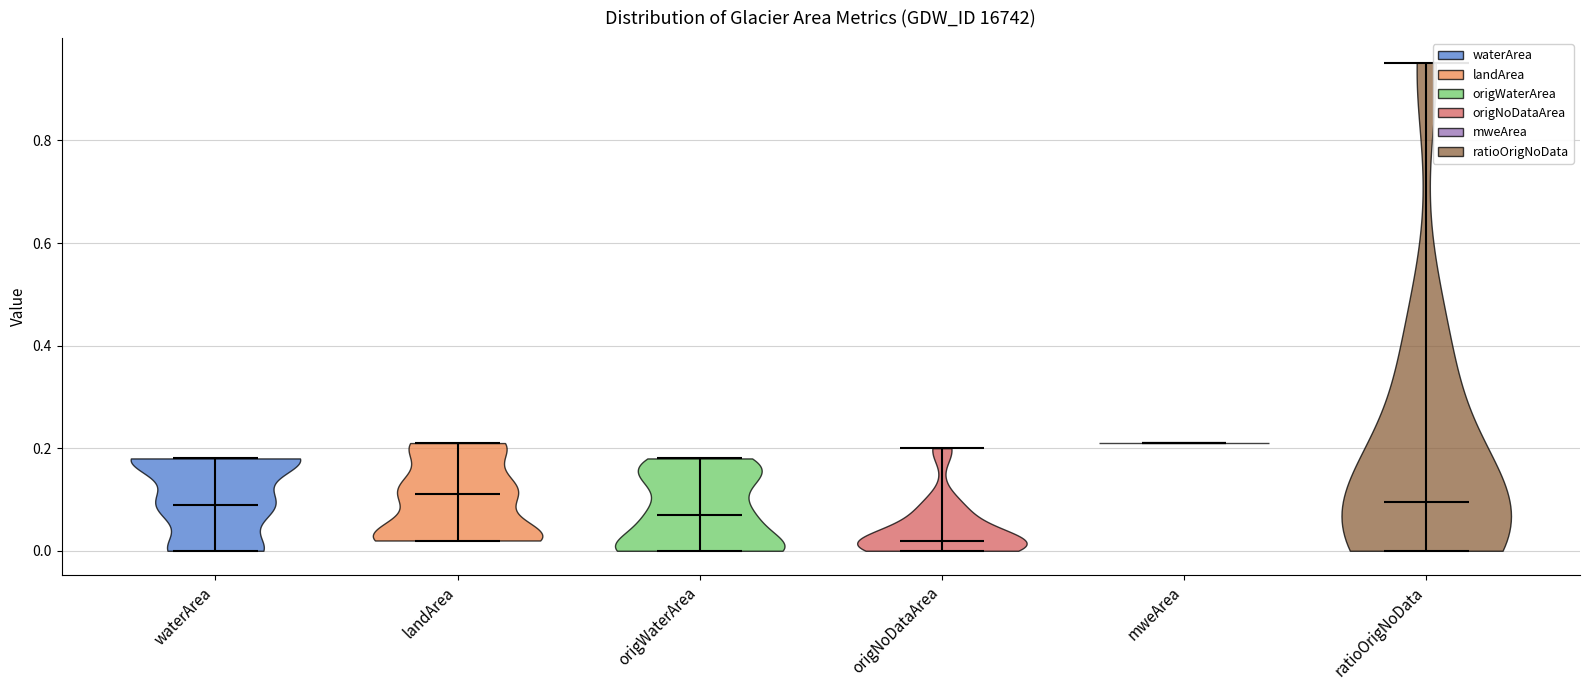

Reading left to right, read every violin against the y-axis: where its median line is, and the lowest and highest points it reaches. The values are not printed on the chart, so give them approximately, as read against the axis.

waterArea: median line 0.10, lowest point 0.00, highest point 0.18
landArea: median line 0.12, lowest point 0.02, highest point 0.22
origWaterArea: median line 0.08, lowest point 0.00, highest point 0.18
origNoDataArea: median line 0.02, lowest point 0.00, highest point 0.20
mweArea: median line 0.22, lowest point 0.22, highest point 0.22
ratioOrigNoData: median line 0.10, lowest point 0.00, highest point 0.96